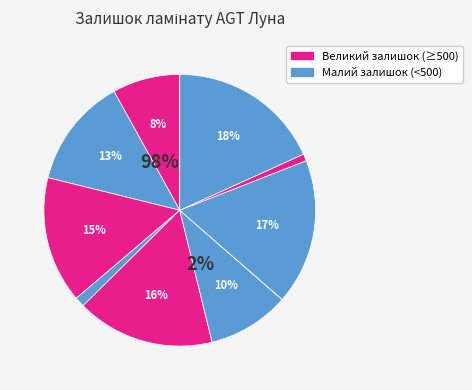

Is there a majority slice in this chart?

No